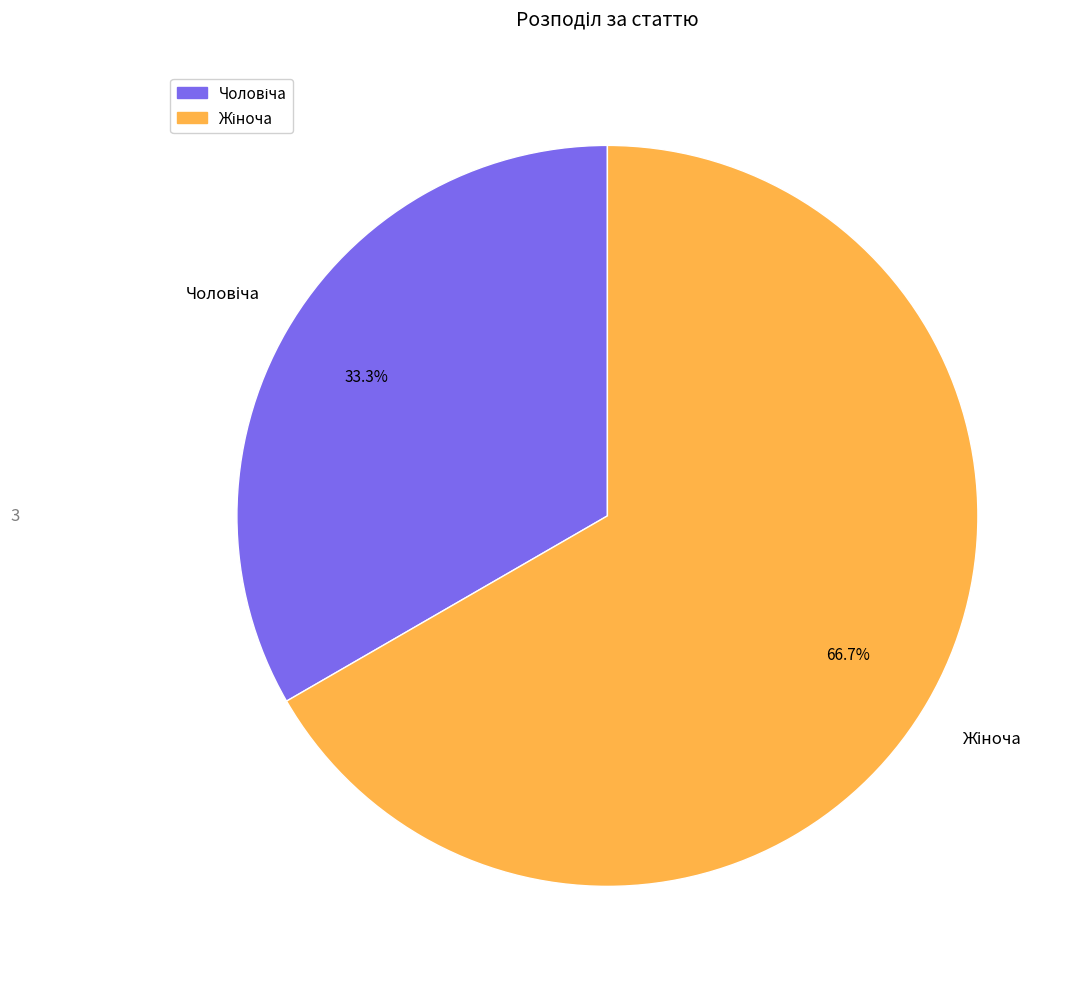

Count the number of slices in the pie.

2